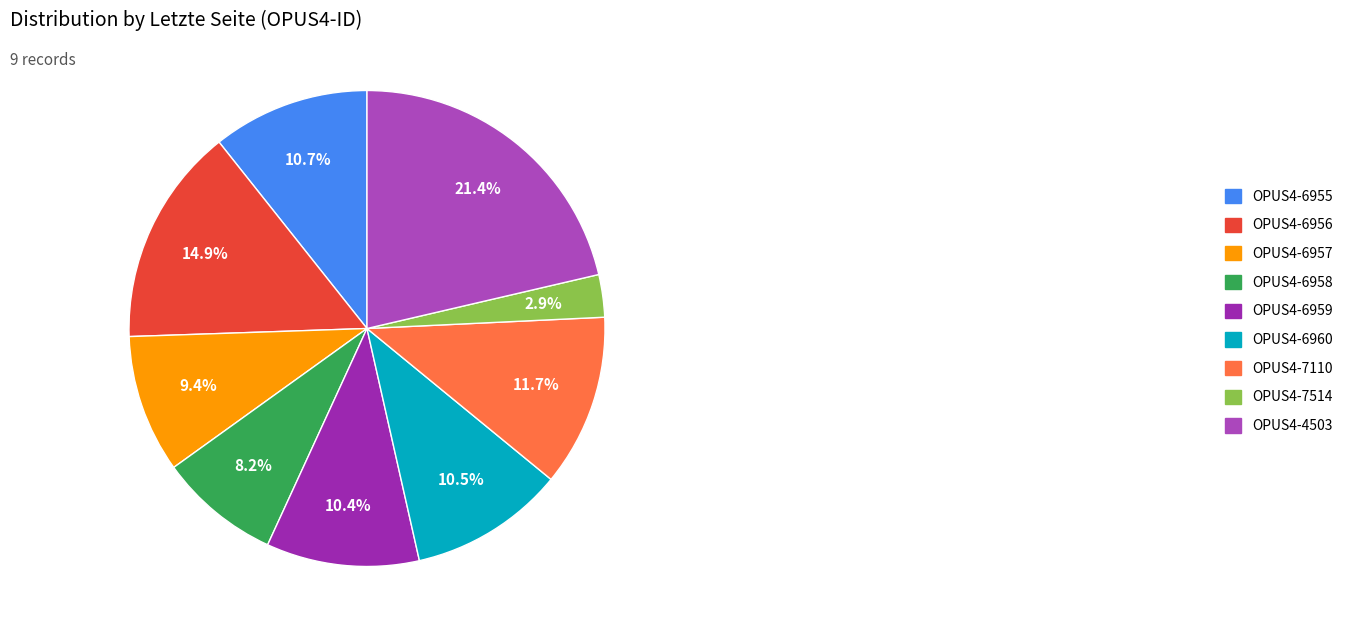

How many slices are in this pie chart?

9